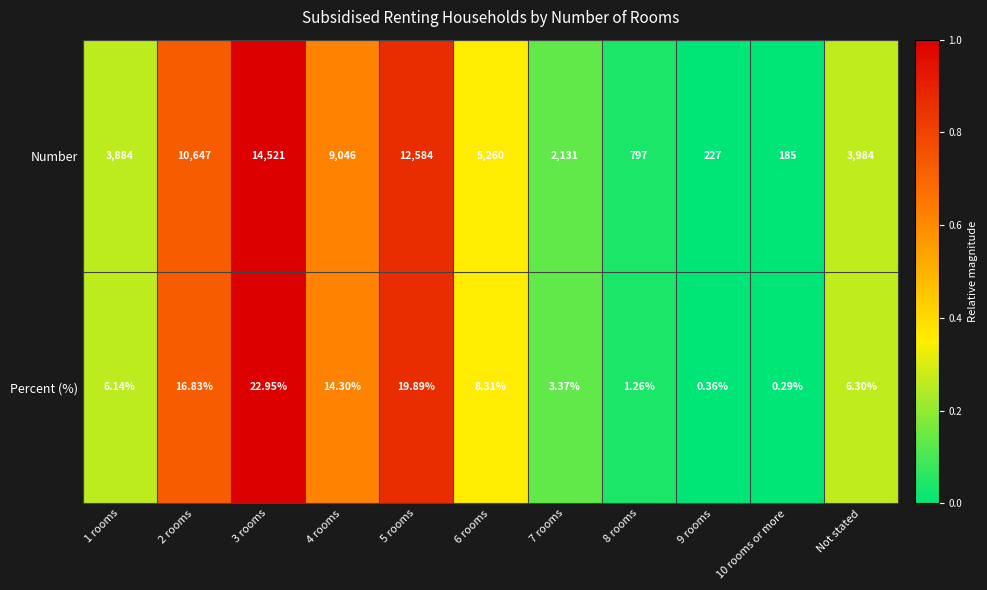

Is the value of Number at 7 rooms greater than the value of Percent (%) at 6 rooms?

Yes